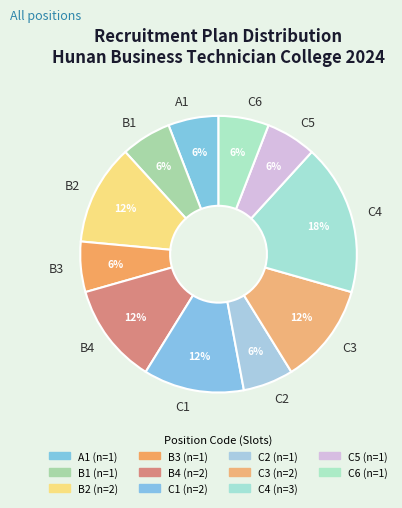

Is there any slice that represents more than half of the pie?

No